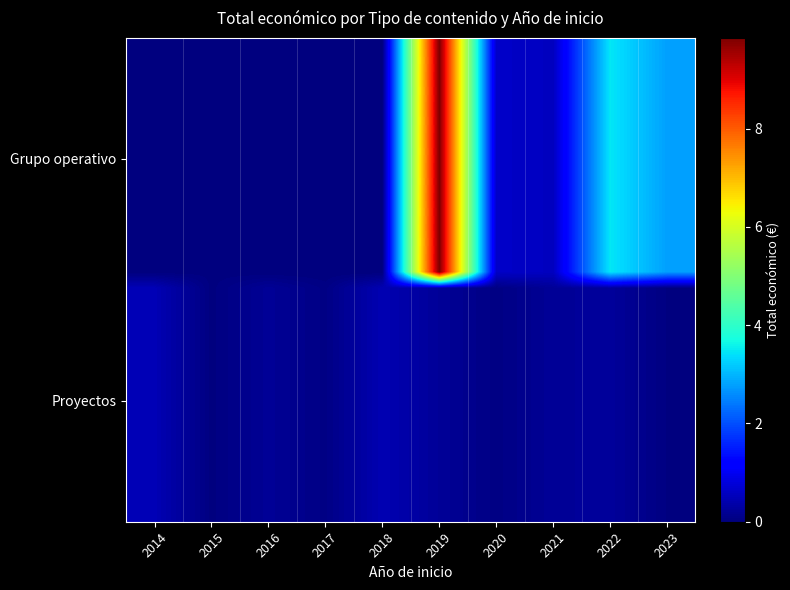

At which category is the sum across all series the highest?

2019